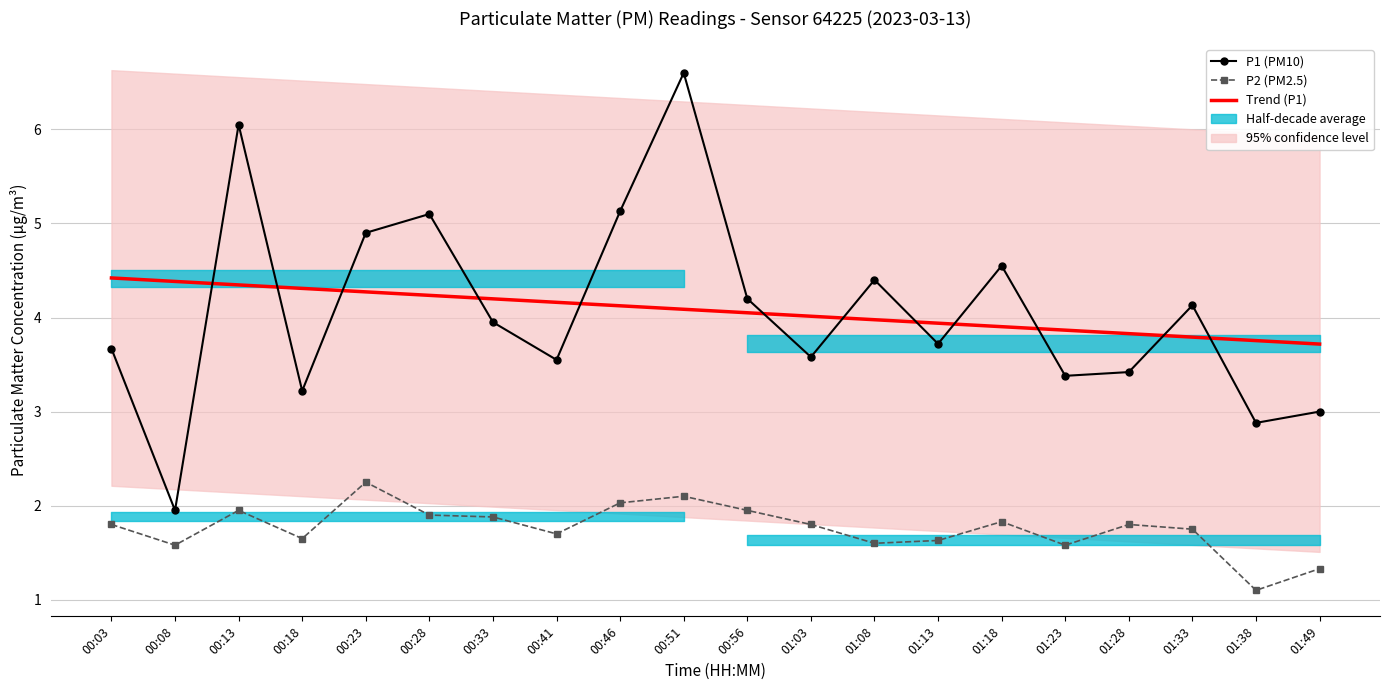

How many interior local peaks does the P2 (PM2.5) series have?

5